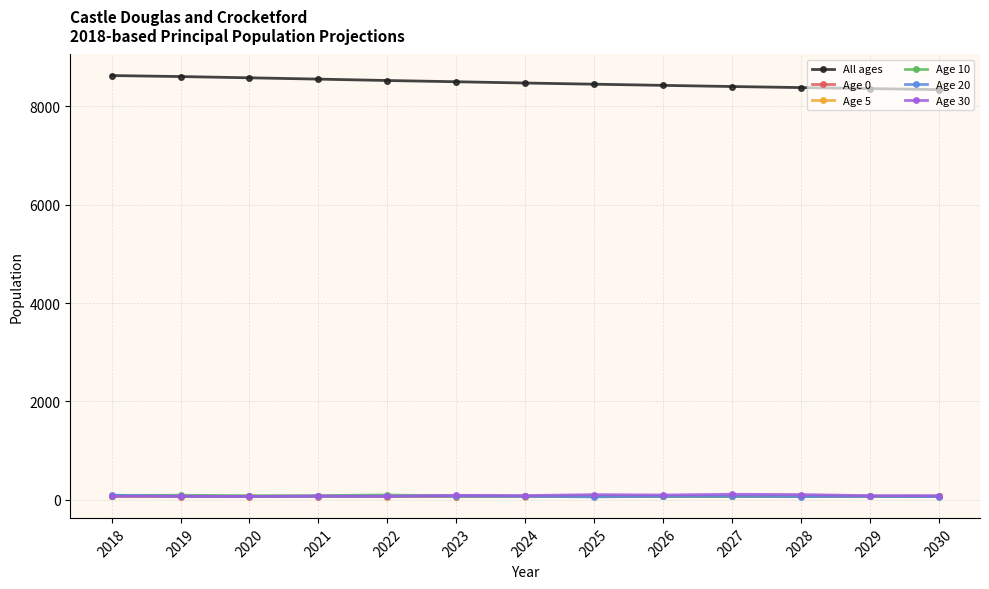

True or false: All ages has a value of 8402.1 at 2027.

True